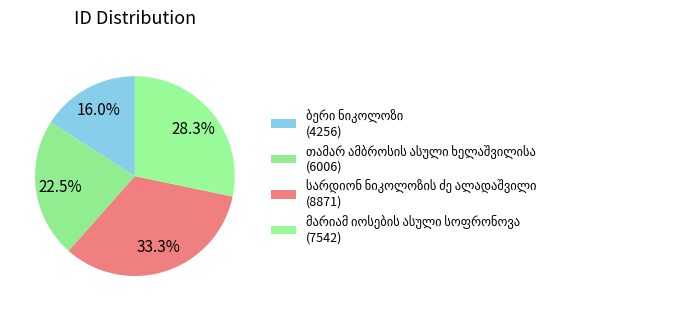

How many slices are in this pie chart?

4